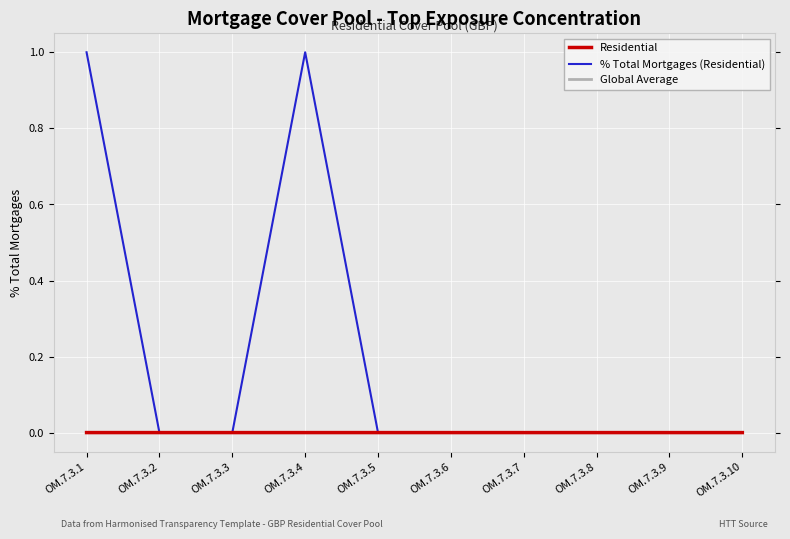

Which series has the largest total across all categories?

% Total Mortgages (Residential)